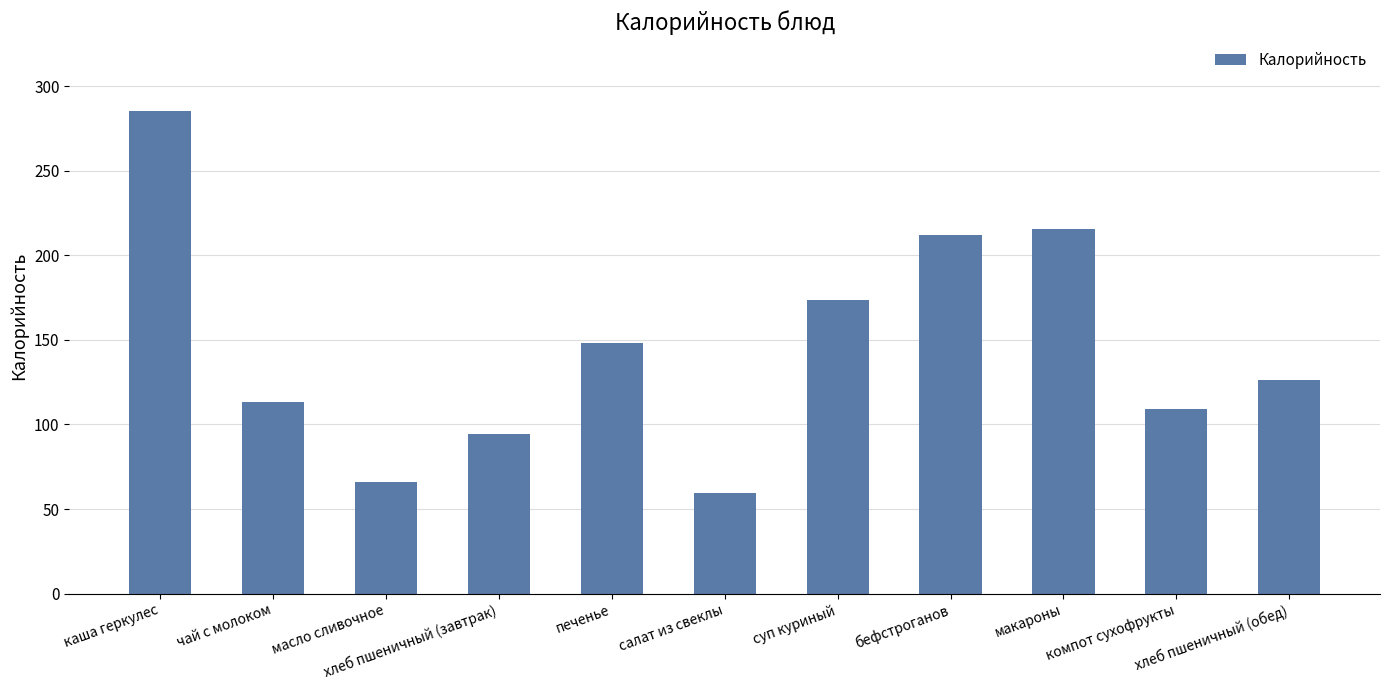

What is the label of the 5th bar from the left?

печенье